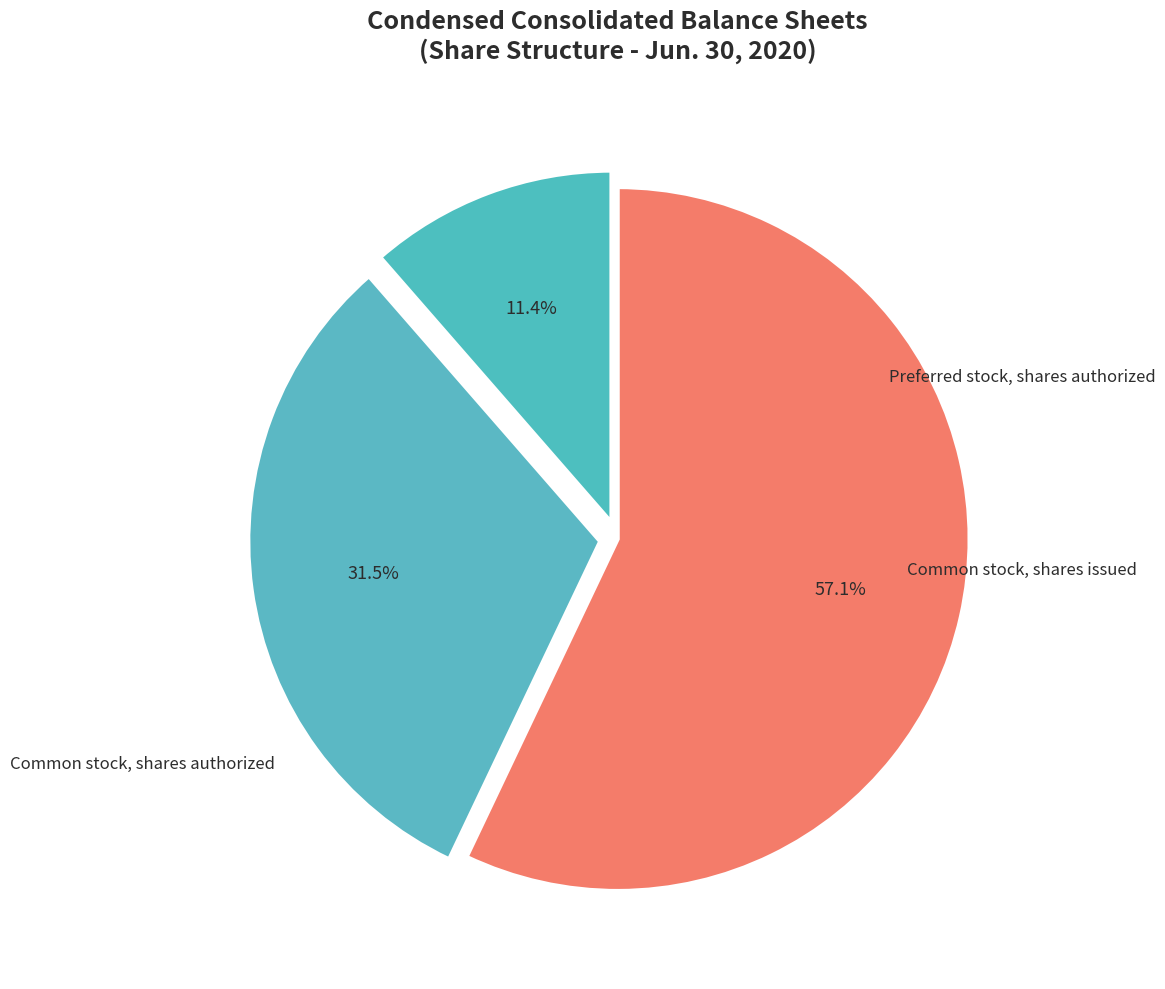

How many segments does this pie chart have?

3